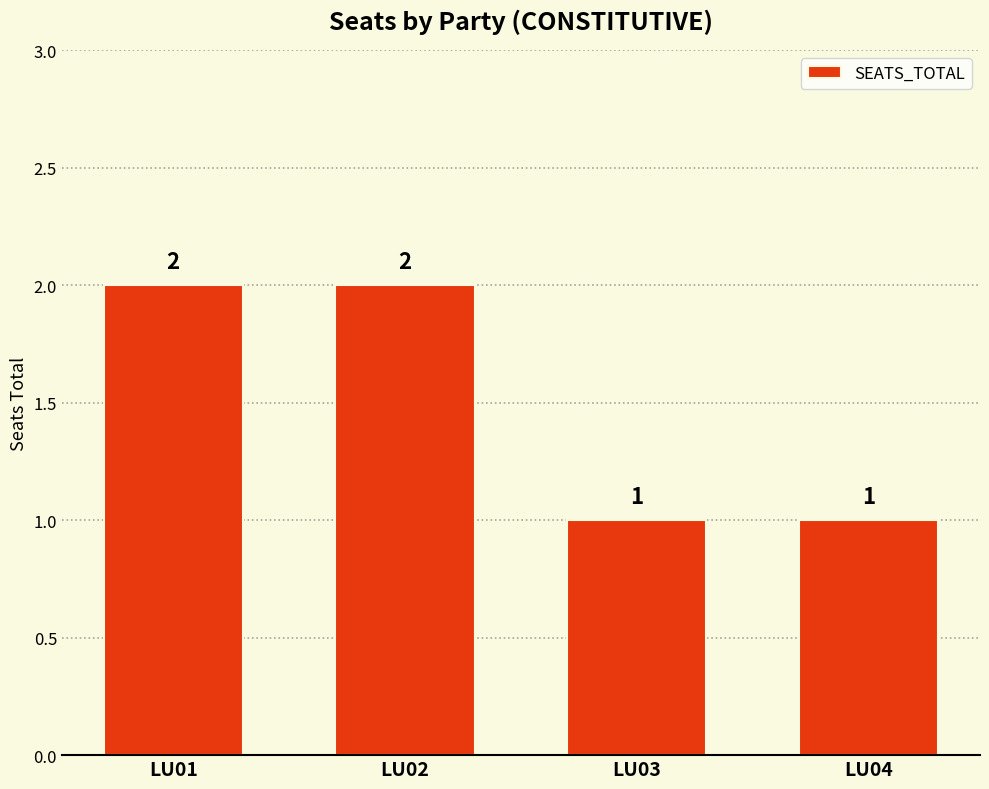

What is the smallest value displayed?

1